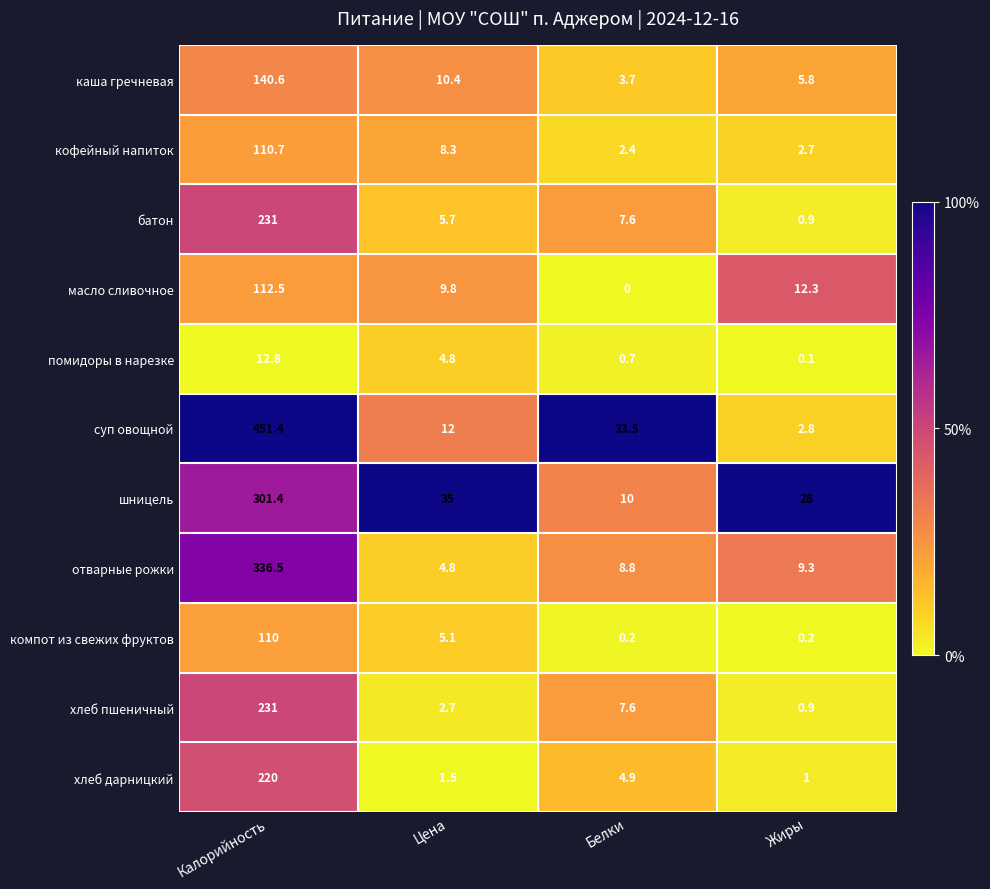

At how many categories does at least one series exceed 0?

4